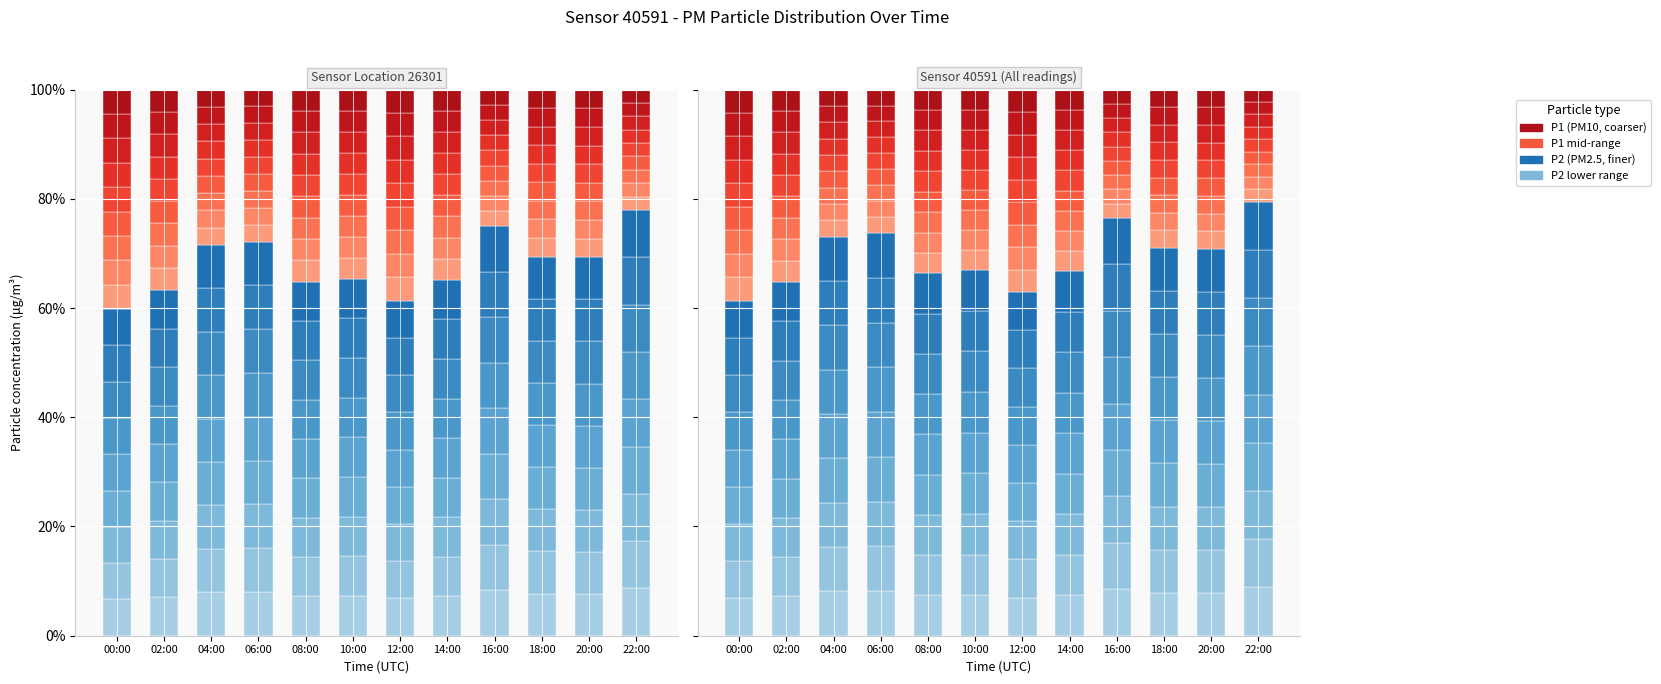

Which series has the largest total across all categories?

P2_sub_0